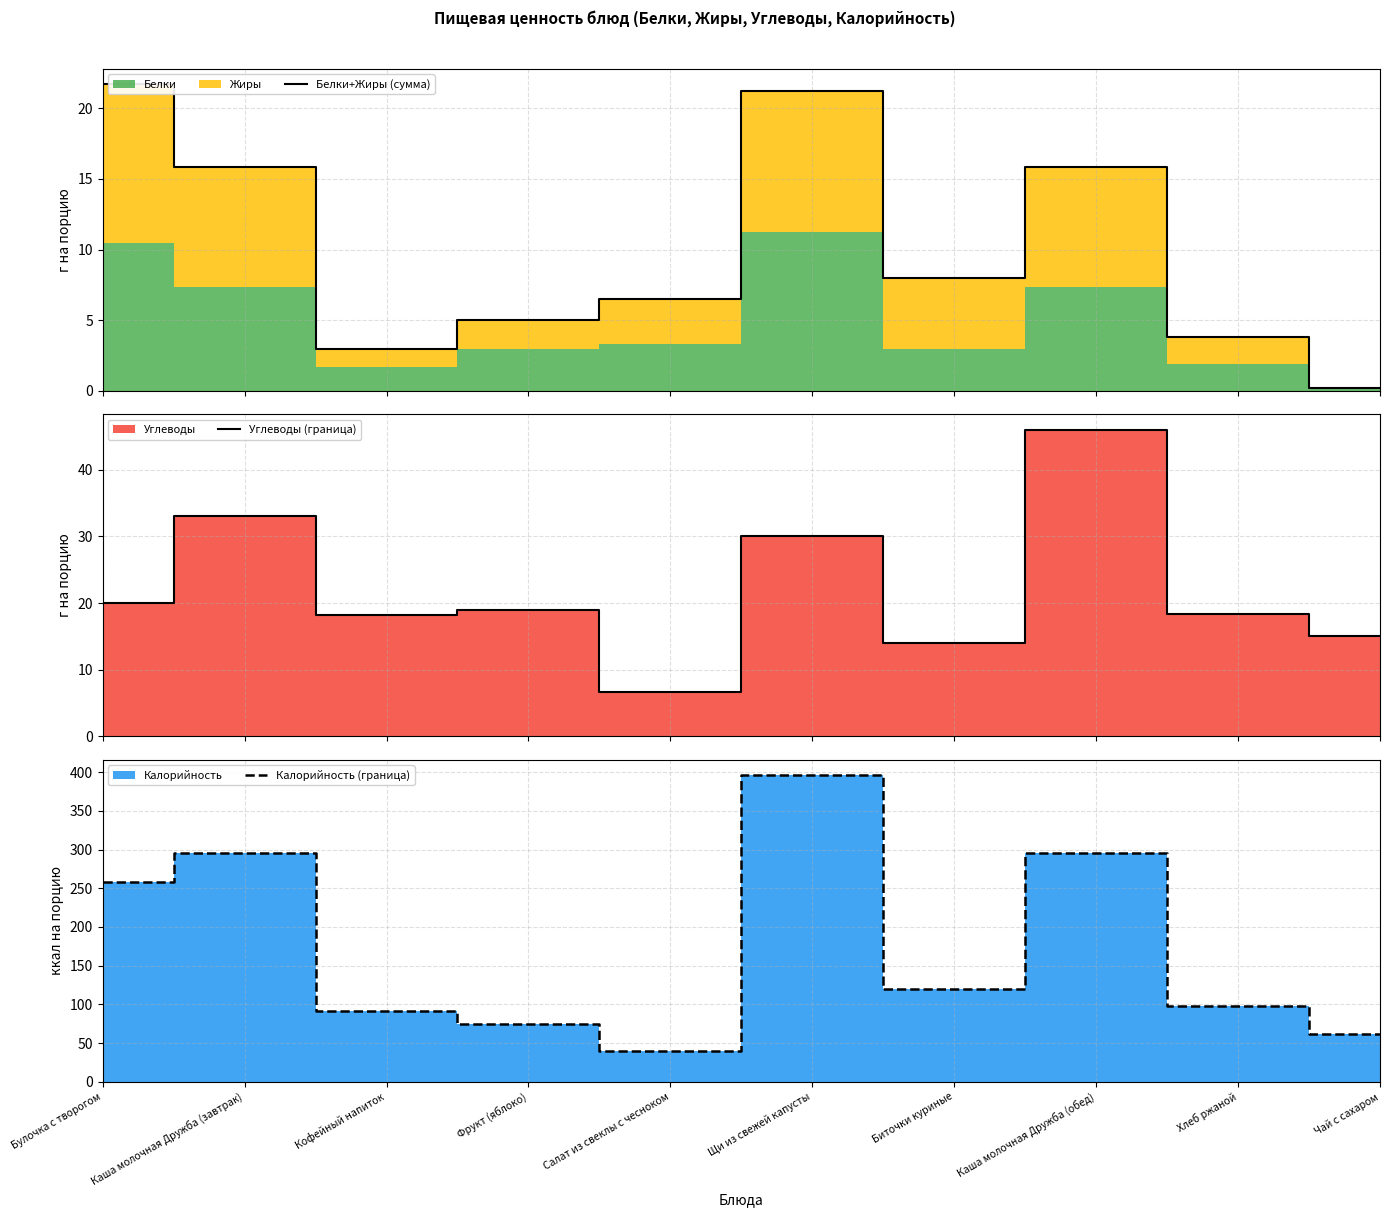

Reading left to right, extract all data points from this chart.

Белки+Жиры (сумма): 21.7	15.8	3.0	5.0	6.5	21.2	8.0	15.8	3.8	0.2
Углеводы (граница): 20.0	33.0	18.2	19.0	6.6	30.0	14.0	46.0	18.4	15.1
Калорийность (граница): 258.4	295.6	91.3	75.0	40.0	396.0	120.0	295.6	98.3	61.2